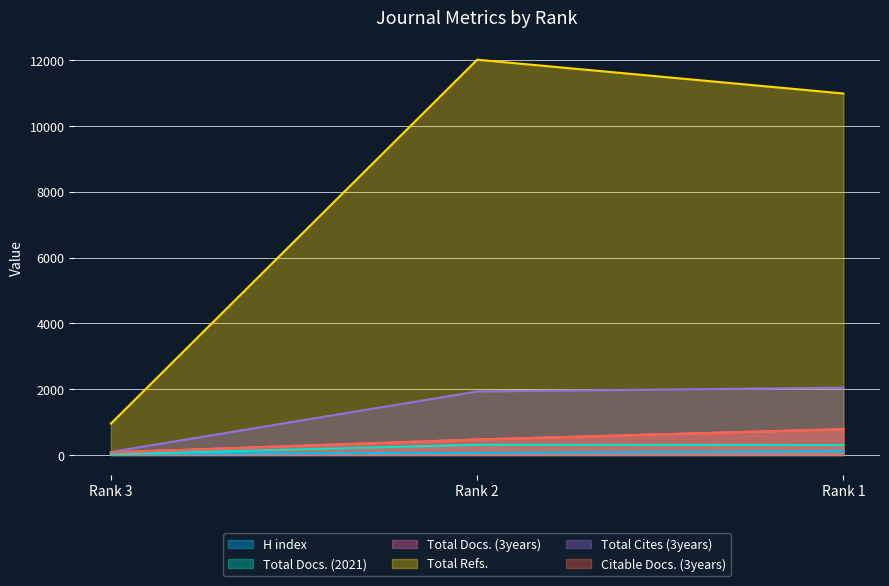

List the series in order of their peak value, highest first.

Total Refs., Total Cites (3years), Total Docs. (3years), Citable Docs. (3years), Total Docs. (2021), H index